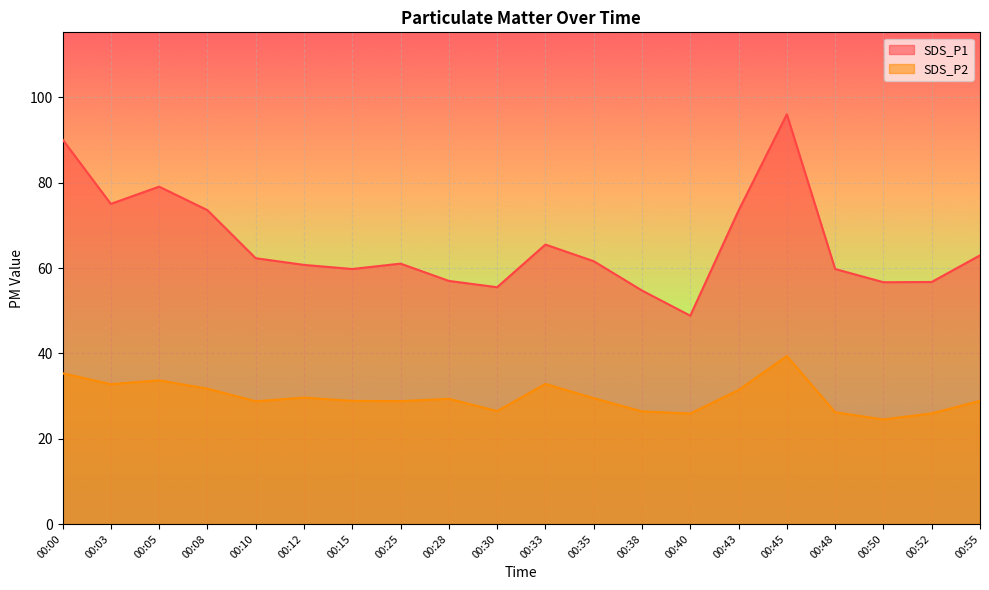

How many lines are shown in the chart?

2